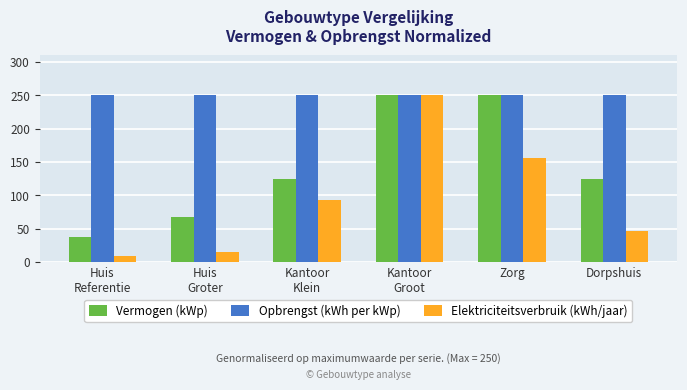

What is the average value of the Vermogen (kWp) series?

142.5